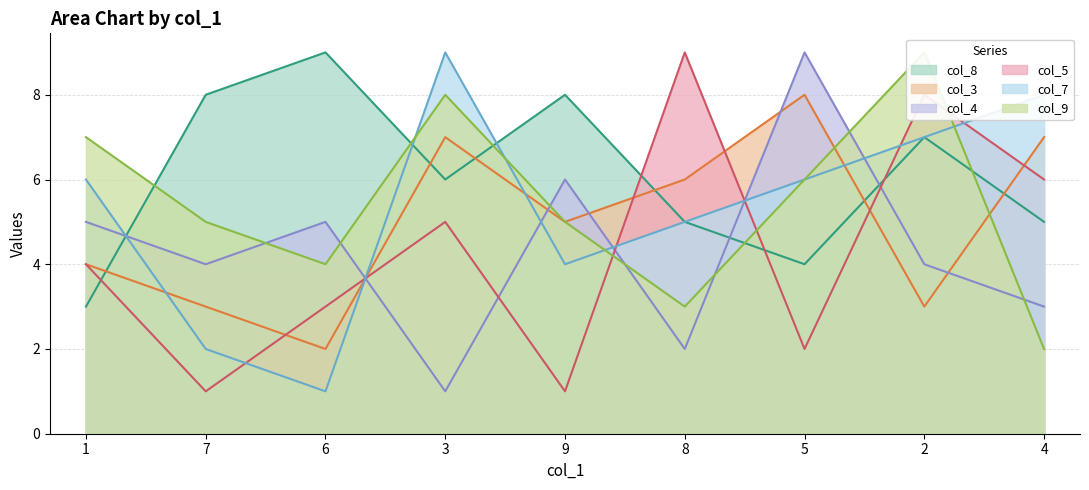

Between which two adjacent categories do col_4 and col_7 first intersect?

1 and 7